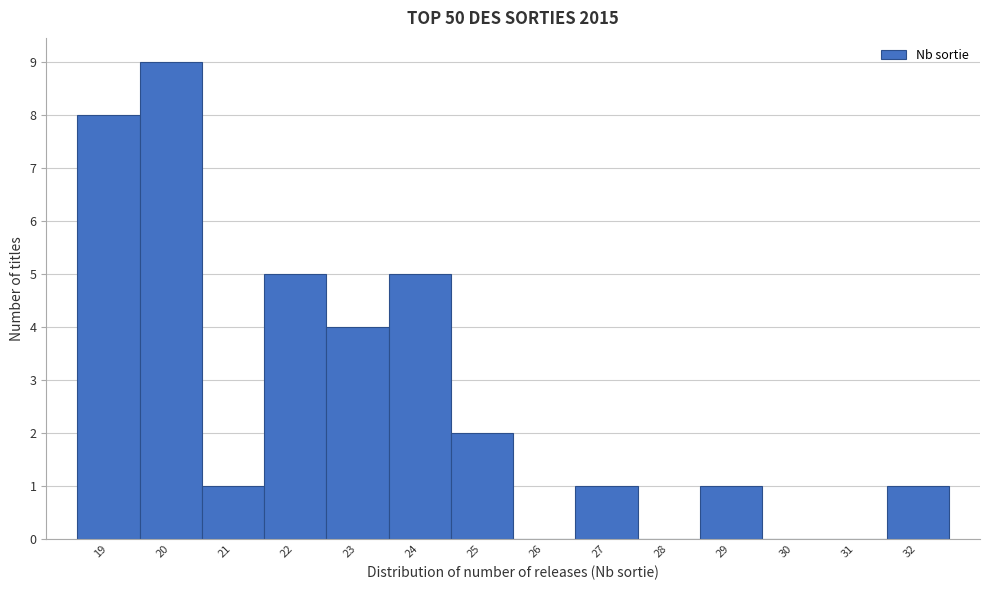

Over which range of the x-axis is the bar tallest?

19.5 to 20.5